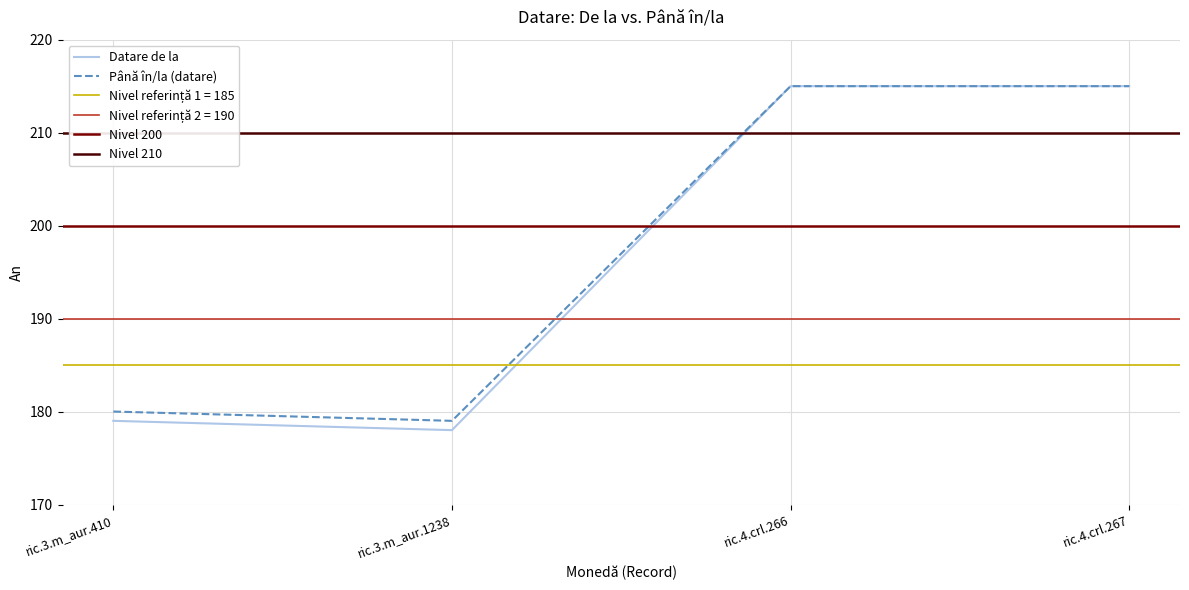

How many distinct data groups are displayed?

2